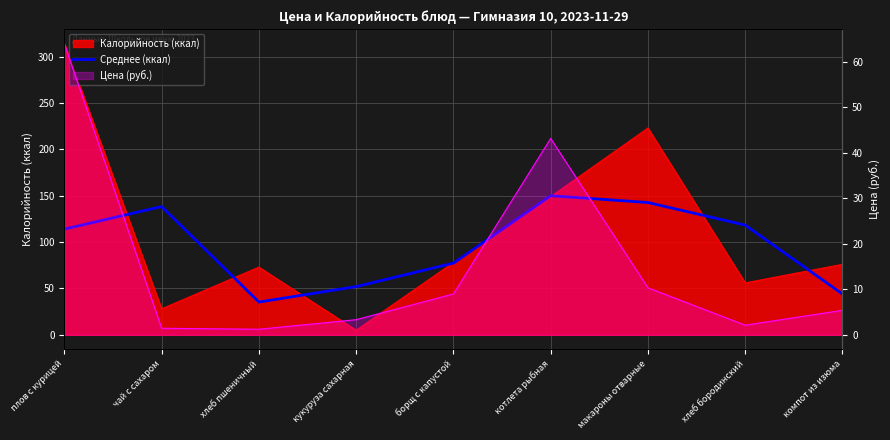

At which label does the data first exceed 113?

плов с курицей